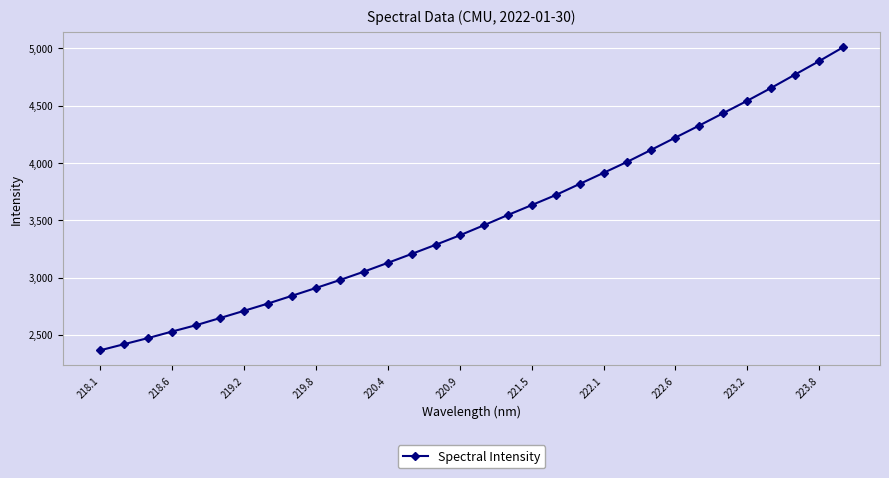

What is the sum of all values?

112311.4